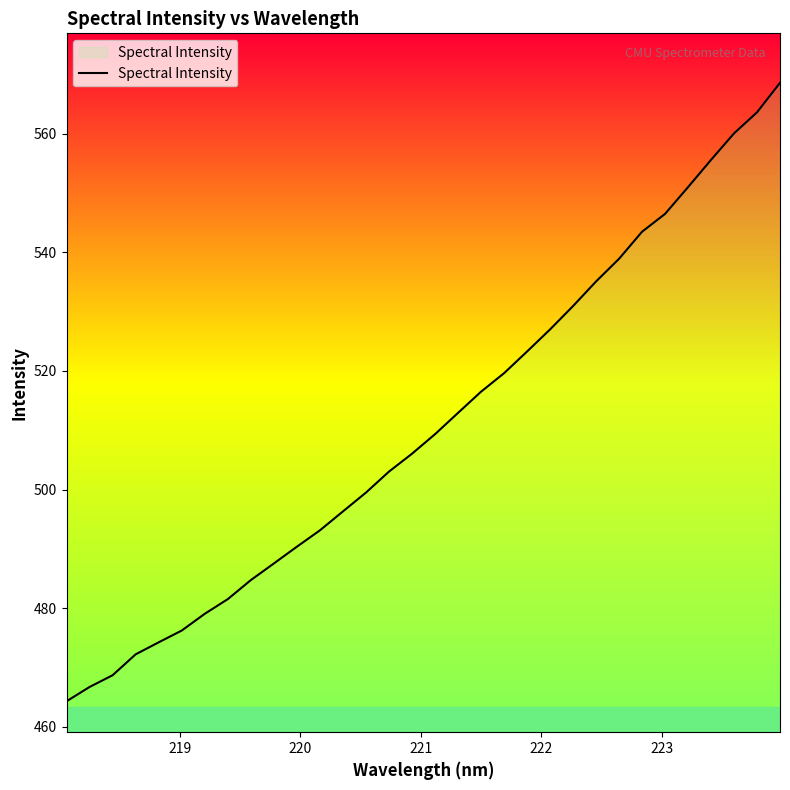

What is the maximum value shown in the chart?

568.6